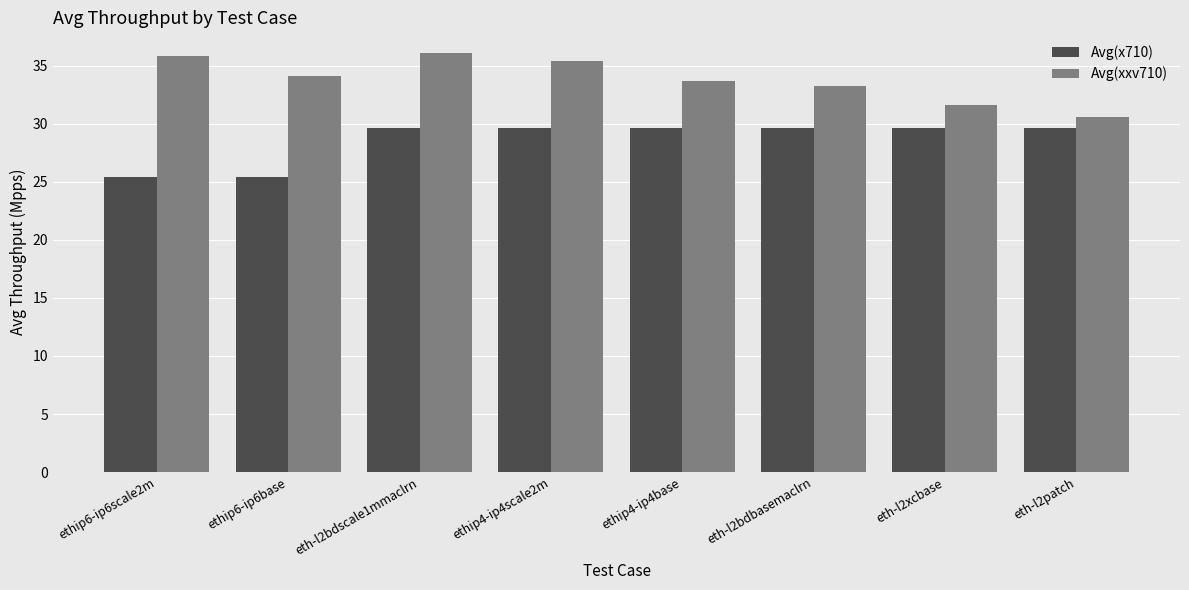

How many bars are there in each group?

2